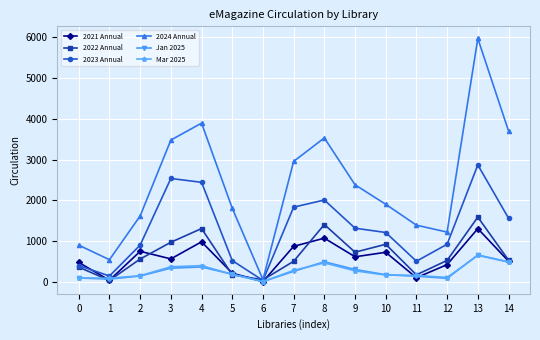

Is the value of 2021 Annual at 3 greater than the value of 2023 Annual at 0?

Yes